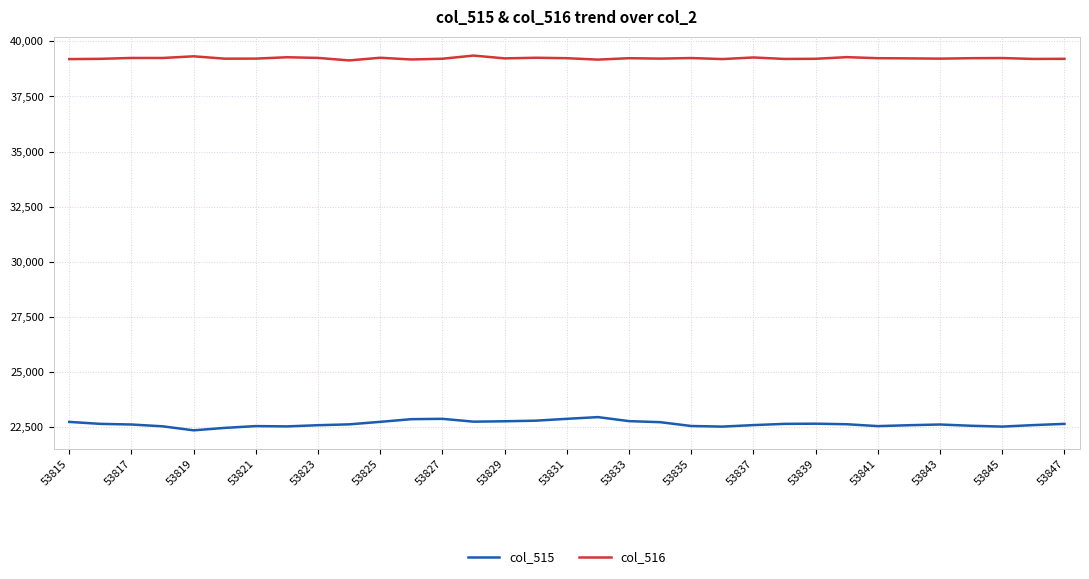

List the series in order of their overall mean, lowest first.

col_515, col_516